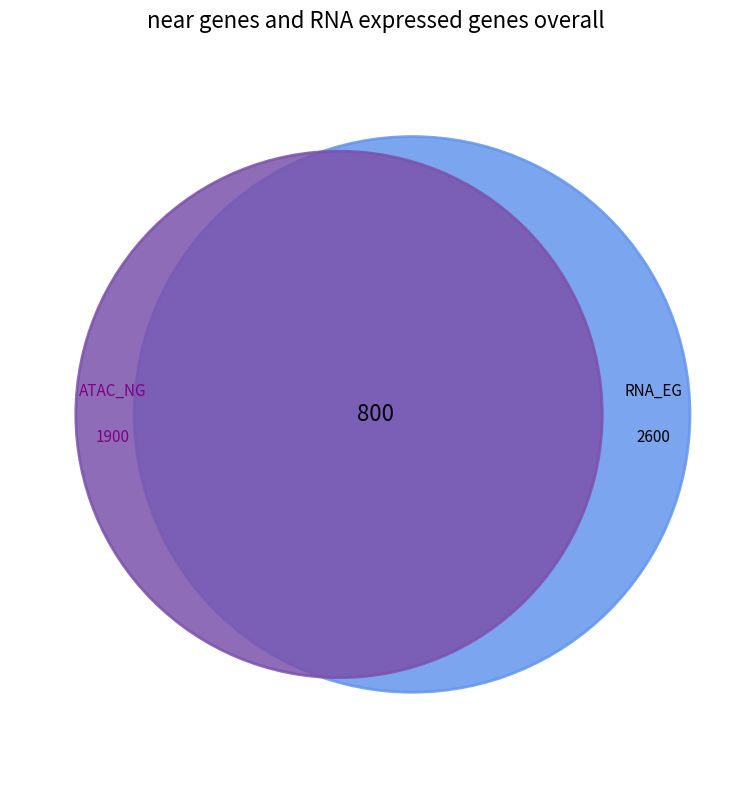

What percentage is NOT represented by 3?

80.0%